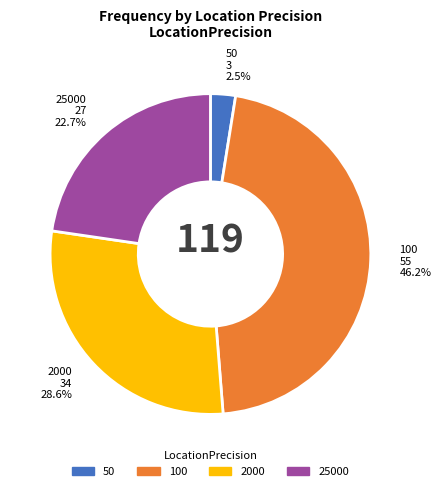

How many segments does this pie chart have?

4